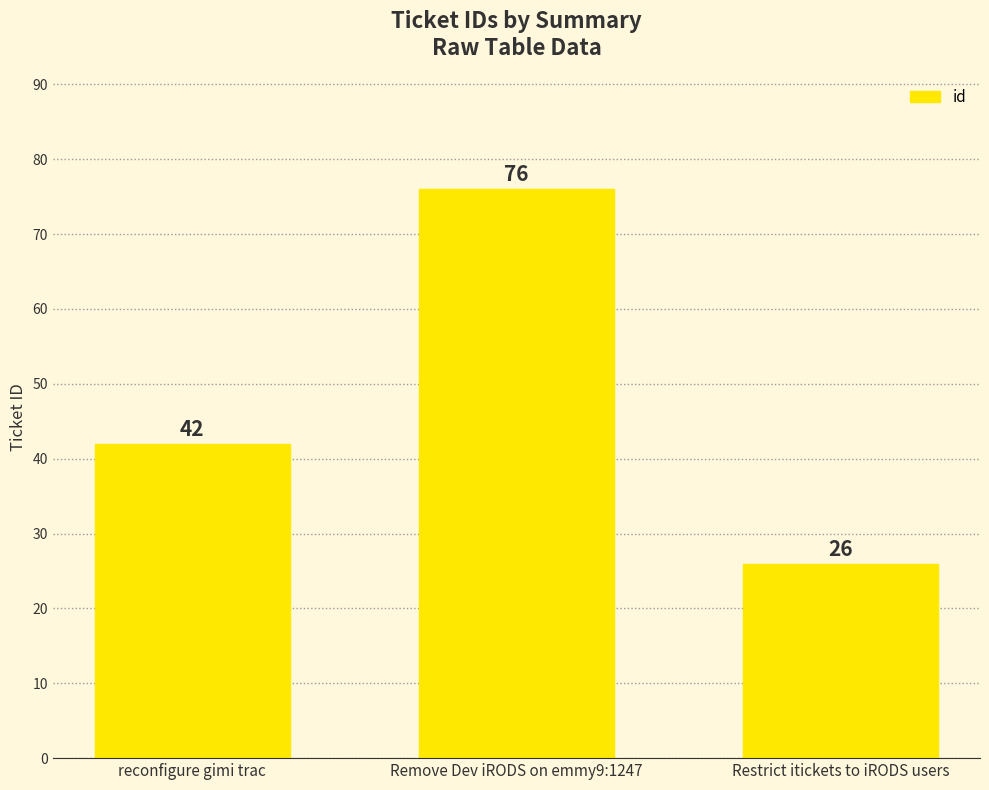

The value at Restrict itickets to iRODS users is 26. True or false?

True